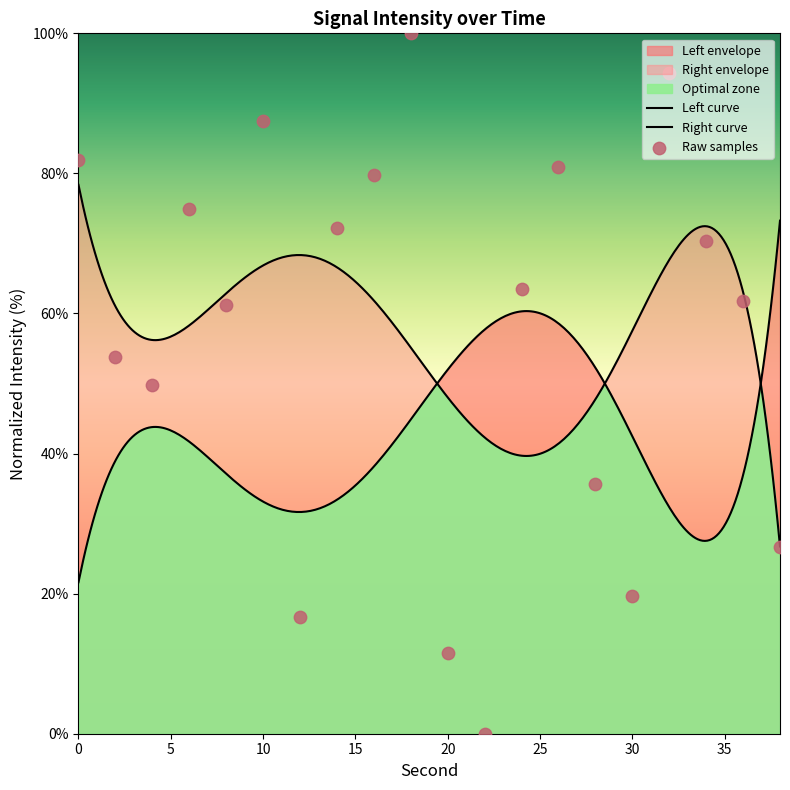

Between 10 and 30, which is larger?

10